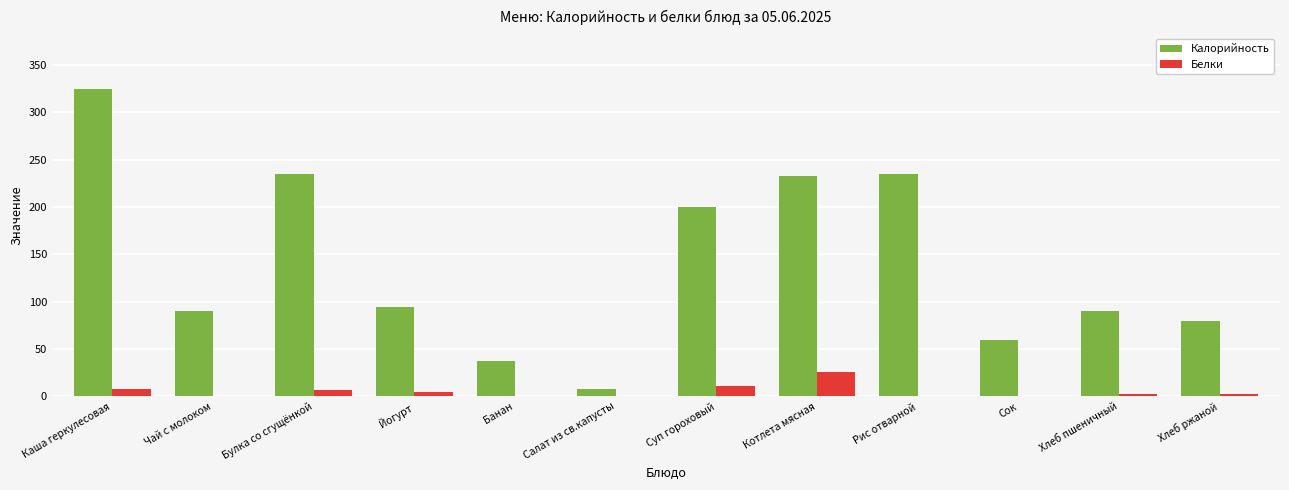

Which series changed the most between Йогурт and Банан?

Калорийность